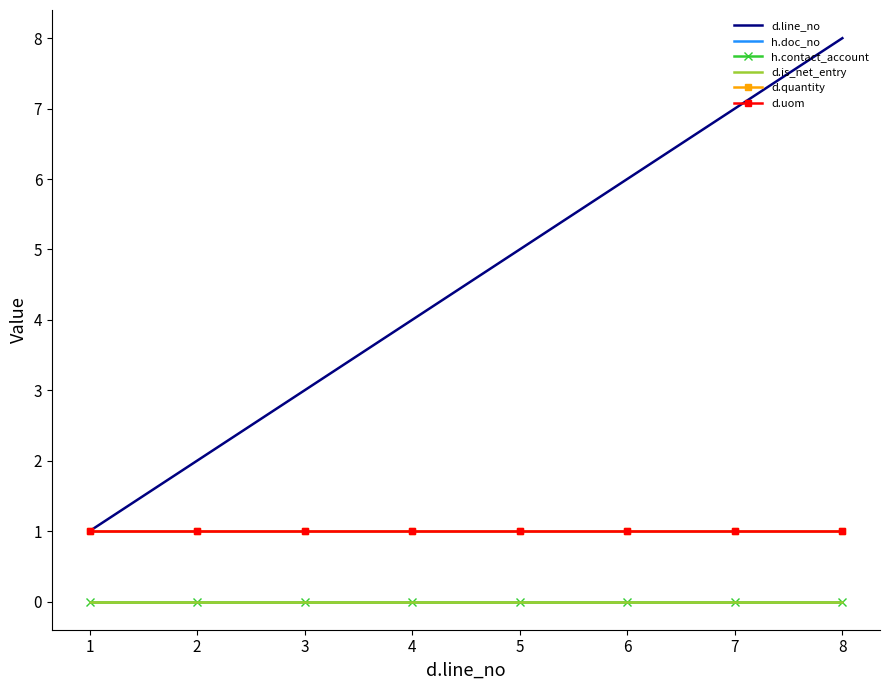

True or false: h.contact_account has more than 2 interior local peaks.

False